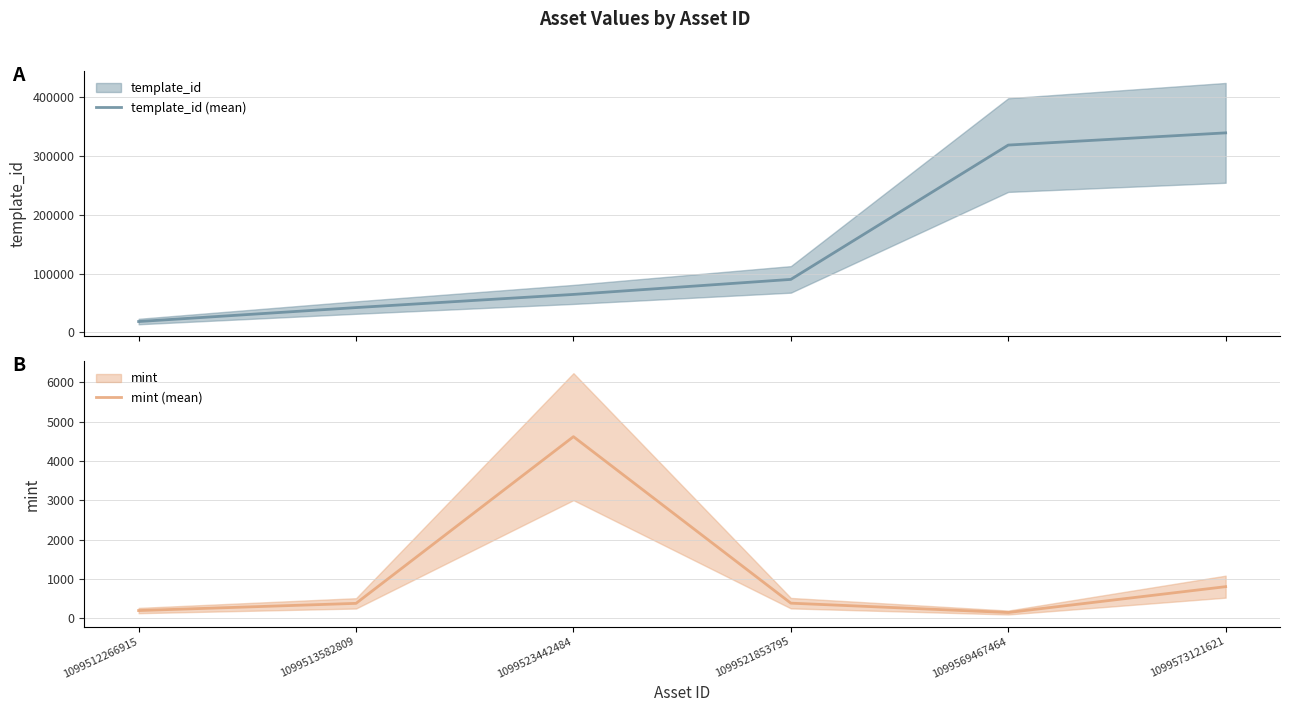

What is the maximum value shown in the chart?

339228